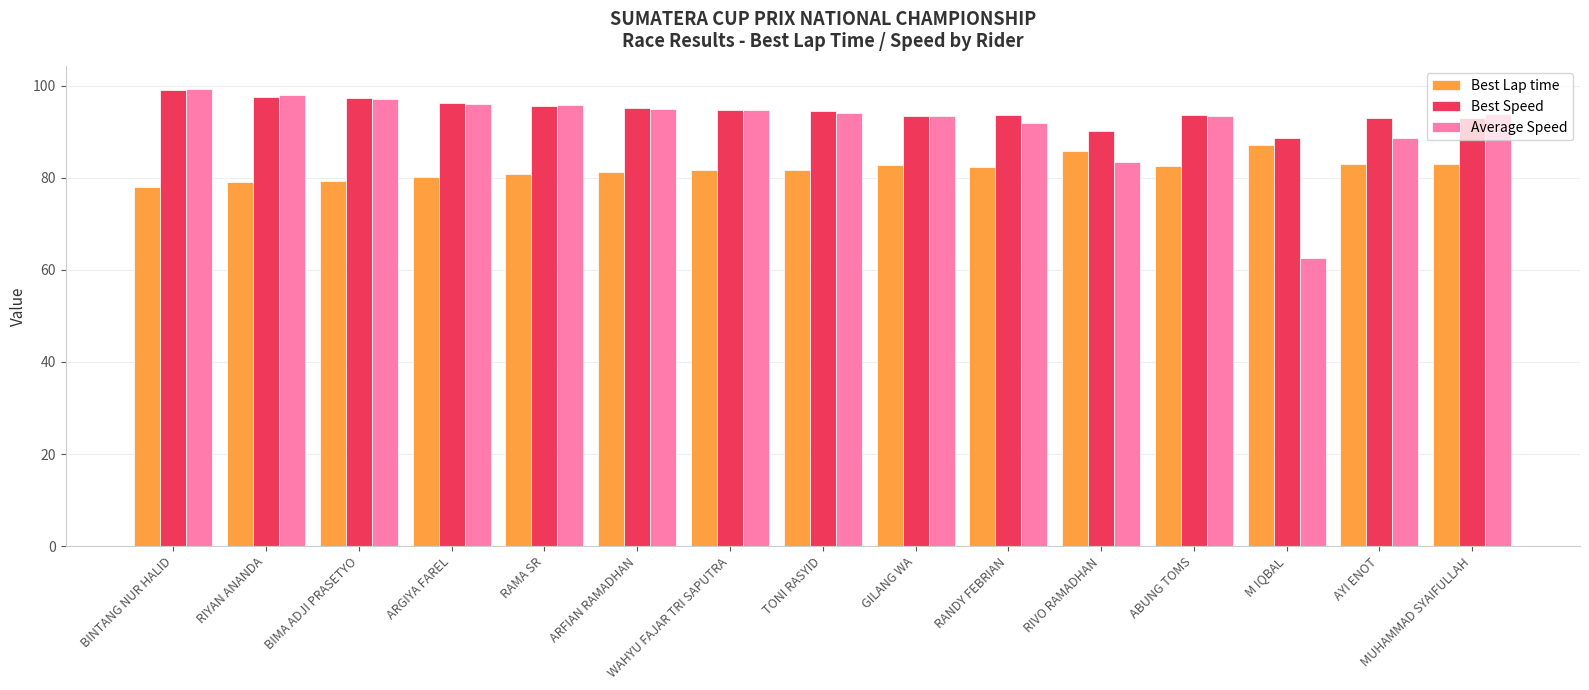

The Average Speed series shows 30.4 at ABUNG TOMS. True or false?

False